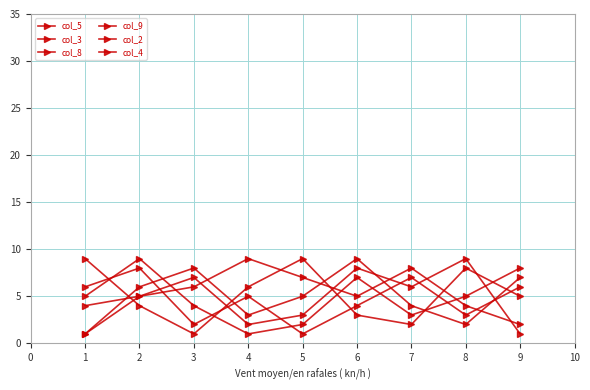

How many data points in col_9 are less than 5?

4